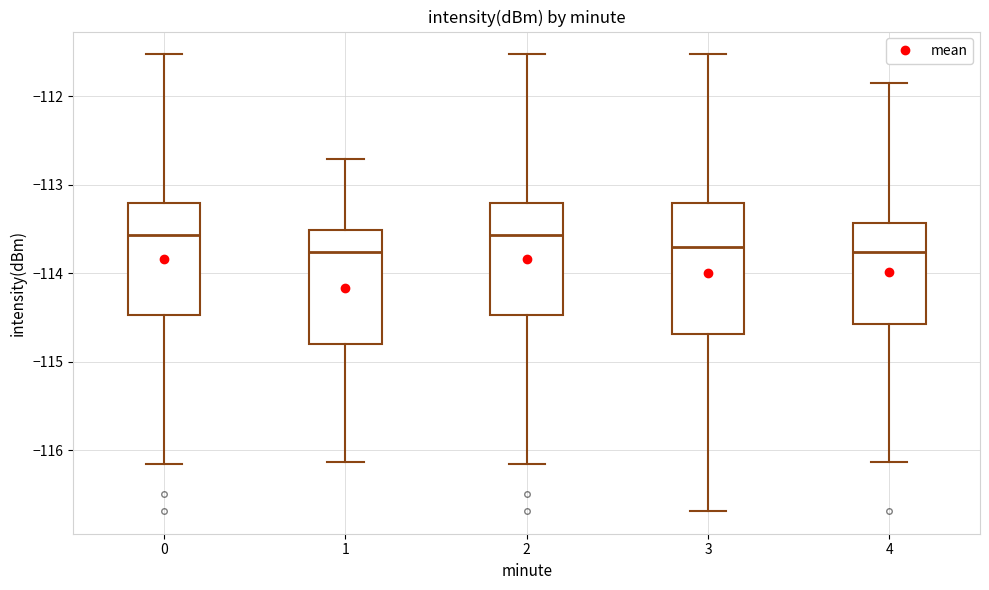

Where does the upper whisker of the box at x = 4 end on the y-axis? The values are not printed on the chart, so give them approximately, as read against the axis.

-111.9